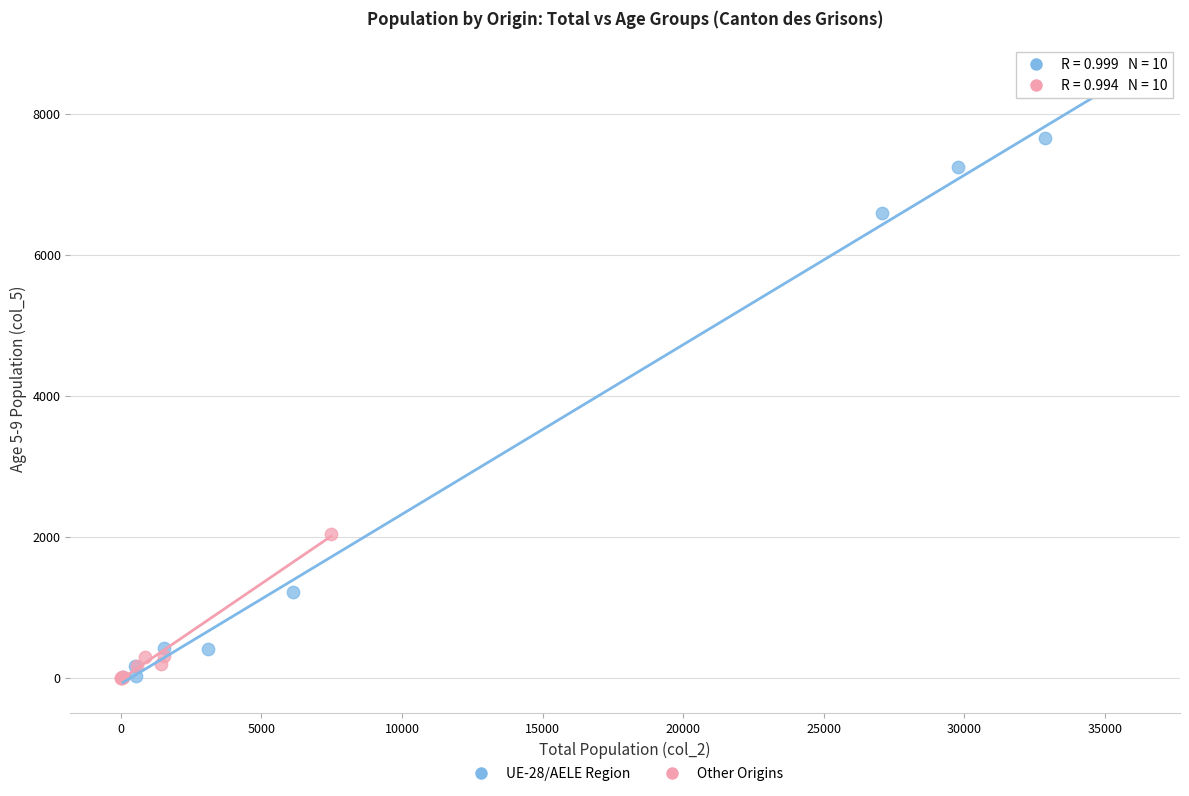

Which series has the largest Y range (max minus min)?

UE-28/AELE Region